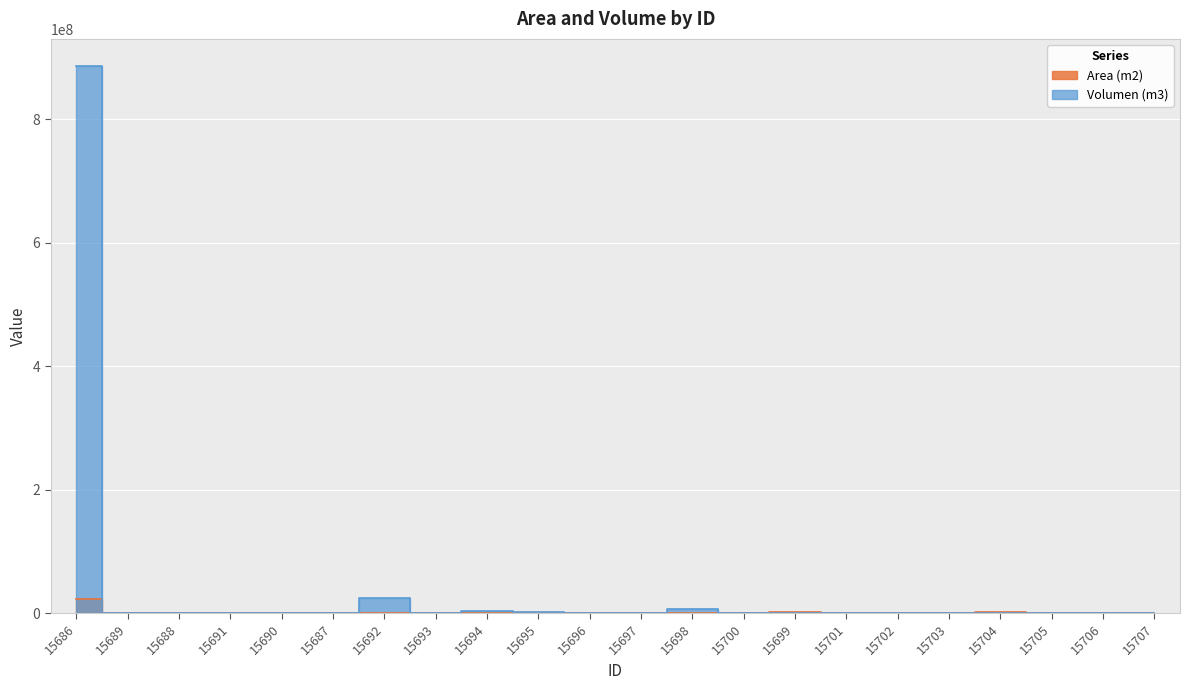

Is the value of Volumen (m3) at 15691 greater than the value of Area (m2) at 15706?

No